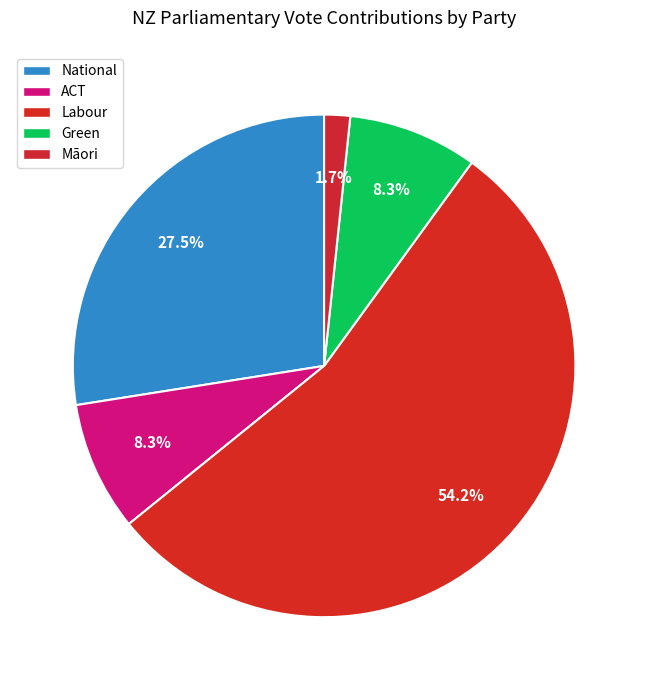

Does Labour represent more than half of the total?

Yes